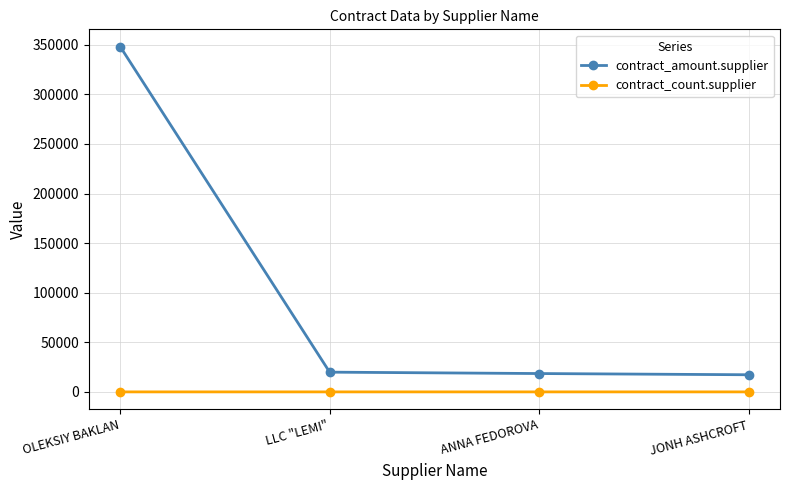

True or false: contract_amount.supplier and contract_count.supplier cross at least once.

False